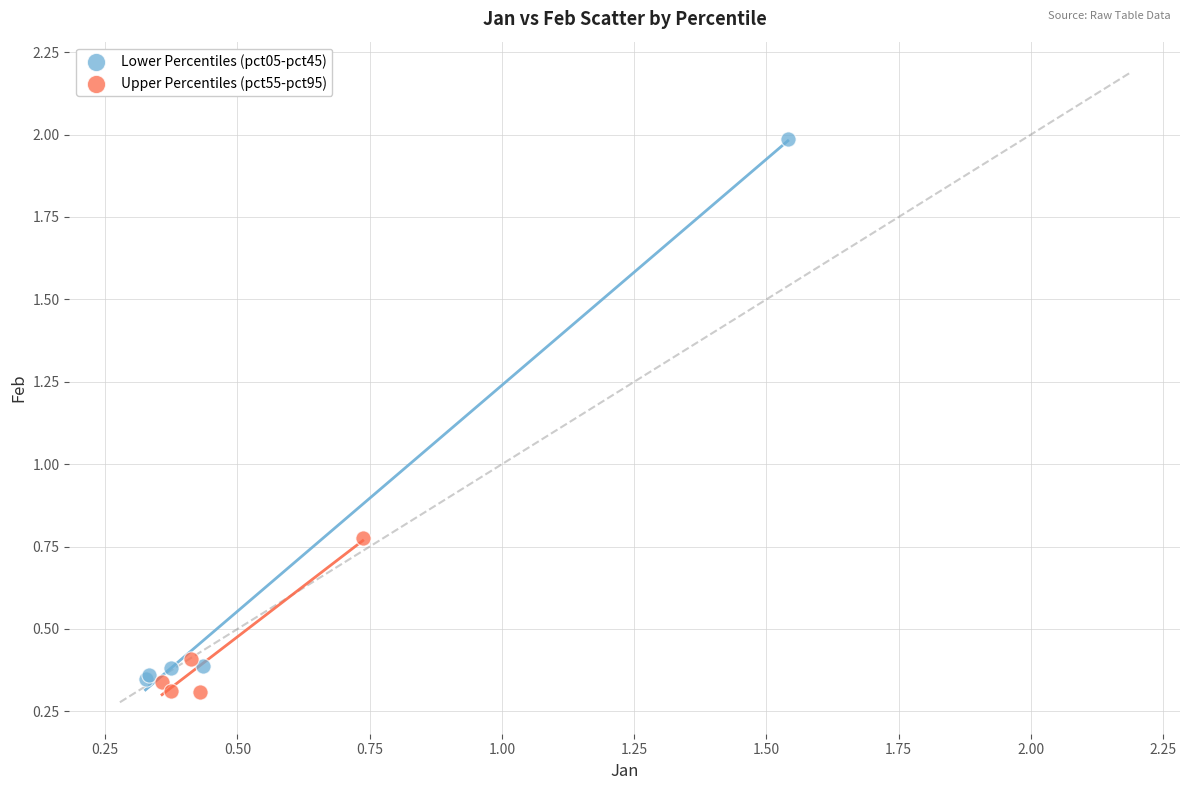

What are all the series names shown in the legend?

Lower Percentiles (pct05-pct45), Upper Percentiles (pct55-pct95)